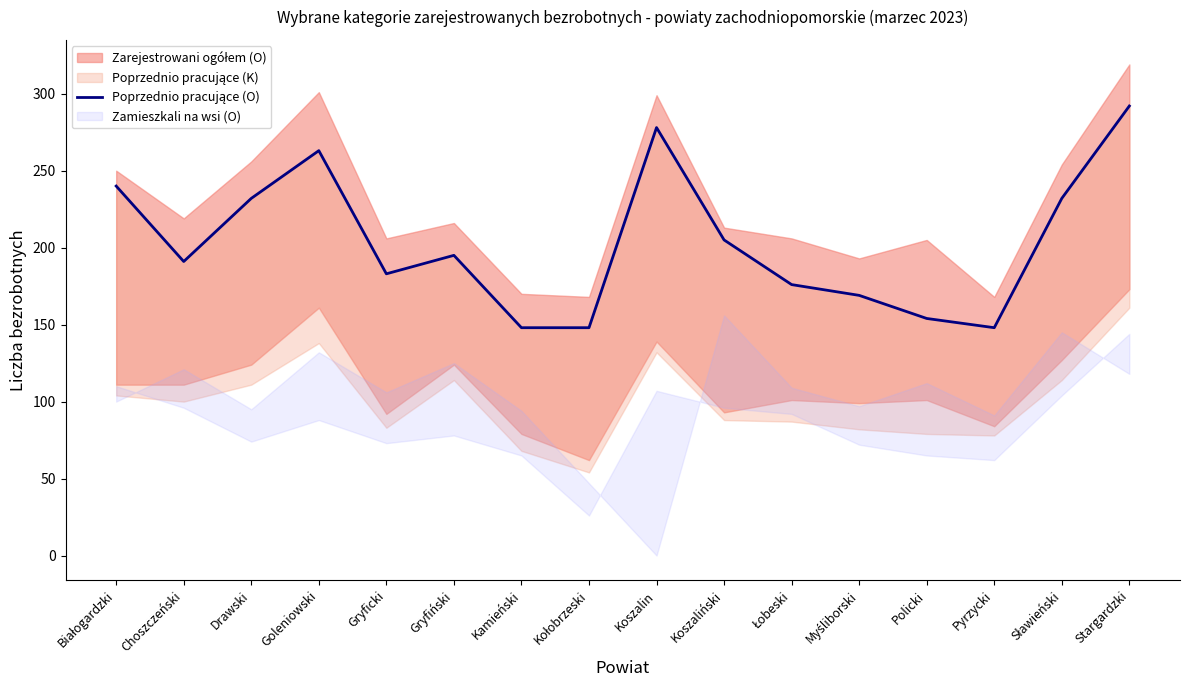

What value does the data have at Kamieński, to the nearest 5?

150